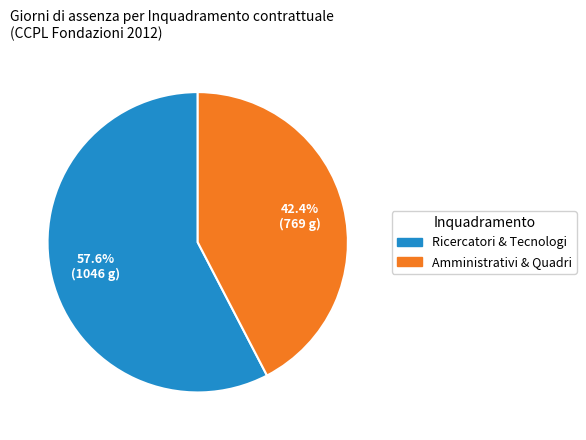

Is there a majority slice in this chart?

Yes